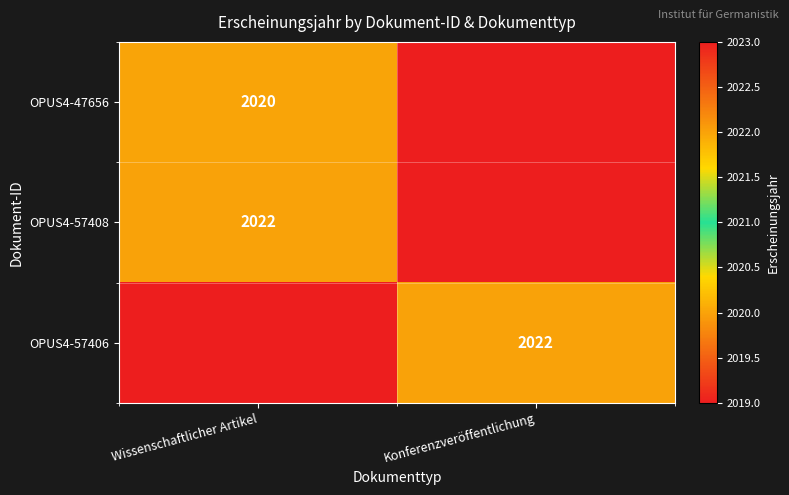

True or false: OPUS4-57406 has a value of 2637 at Konferenzveröffentlichung.

False